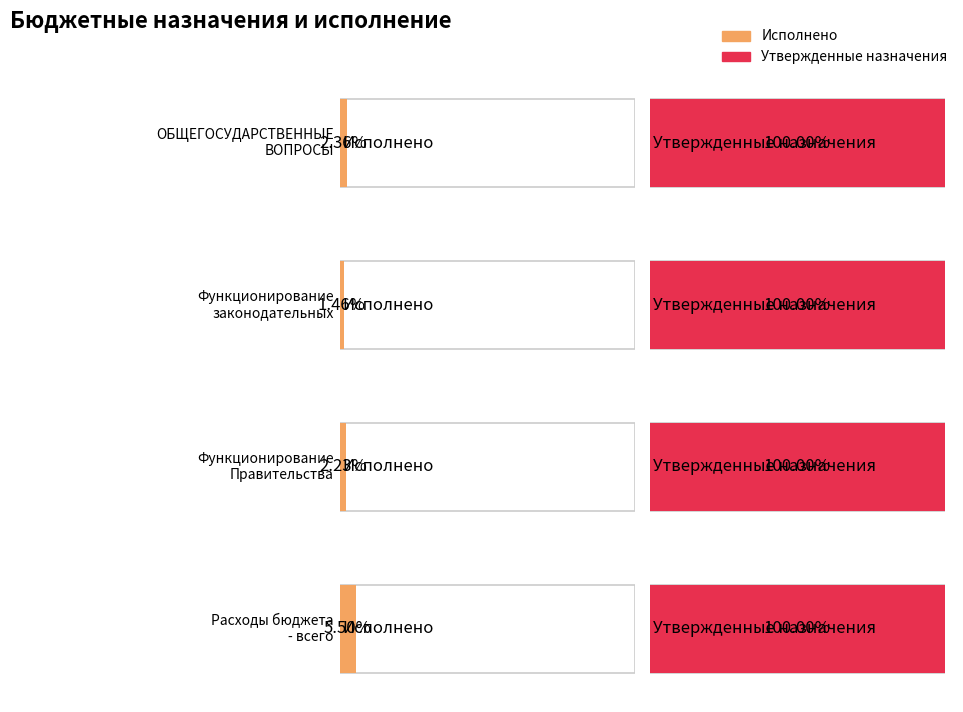

At which label does Утвержденные бюджетные назначения reach its peak?

Расходы бюджета
- всего